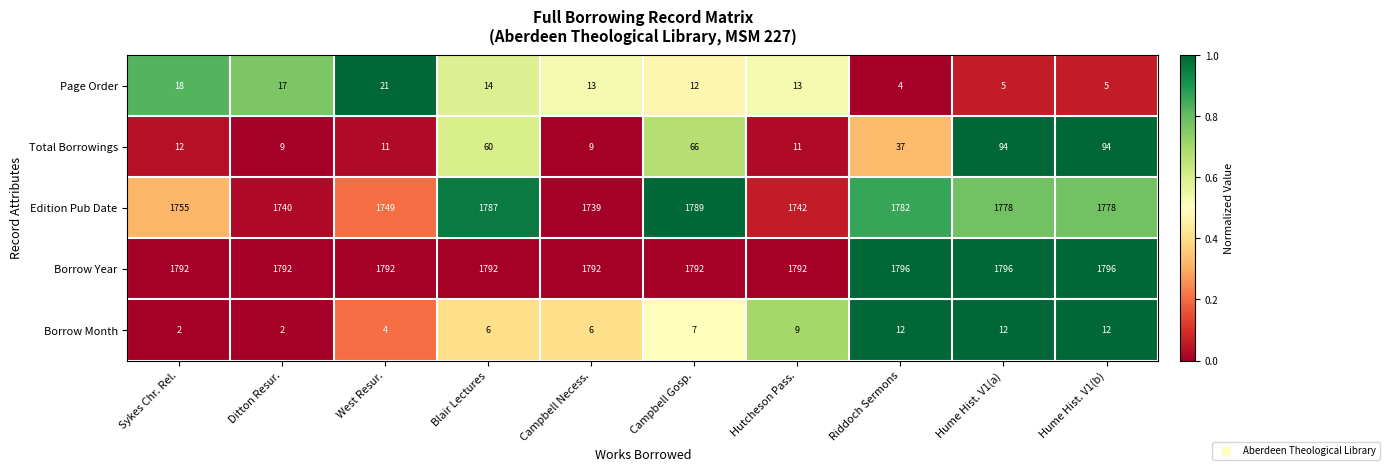

What is the highest value of the Borrow Month series?

12